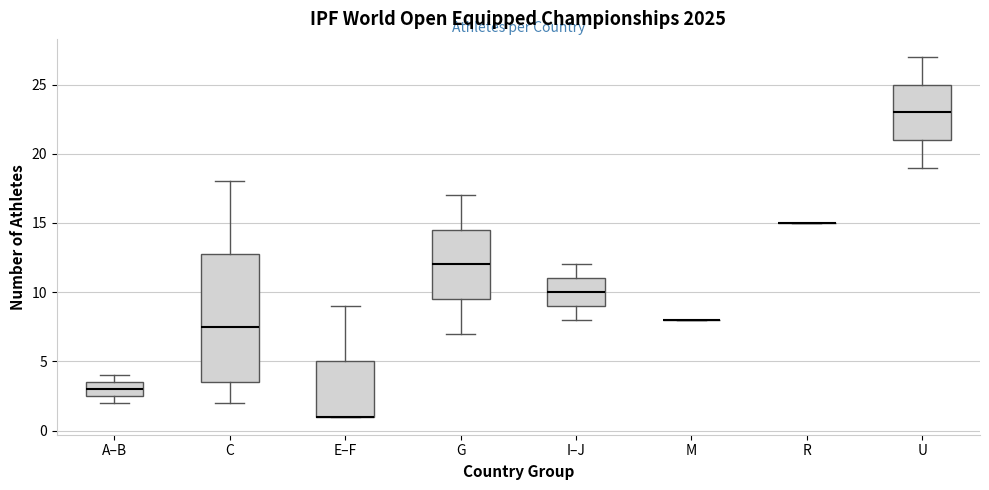

Reading left to right, read every box against the y-axis: the position of its median line, the range the box covers, and the ends of its whiskers. The values are not printed on the chart, so give them approximately, as read against the axis.

A–B: median 3.0, box 2.5 to 3.5, whiskers 2.0 to 4.0
C: median 7.5, box 3.5 to 13.0, whiskers 2.0 to 18.0
E–F: median 1.0 (drawn on the box's lower edge), box 1.0 to 5.0, whiskers 1.0 to 9.0
G: median 12.0, box 9.5 to 14.5, whiskers 7.0 to 17.0
I–J: median 10.0, box 9.0 to 11.0, whiskers 8.0 to 12.0
M: box collapsed to a line at 8.0, whiskers 8.0 to 8.0
R: box collapsed to a line at 15.0, whiskers 15.0 to 15.0
U: median 23.0, box 21.0 to 25.0, whiskers 19.0 to 27.0